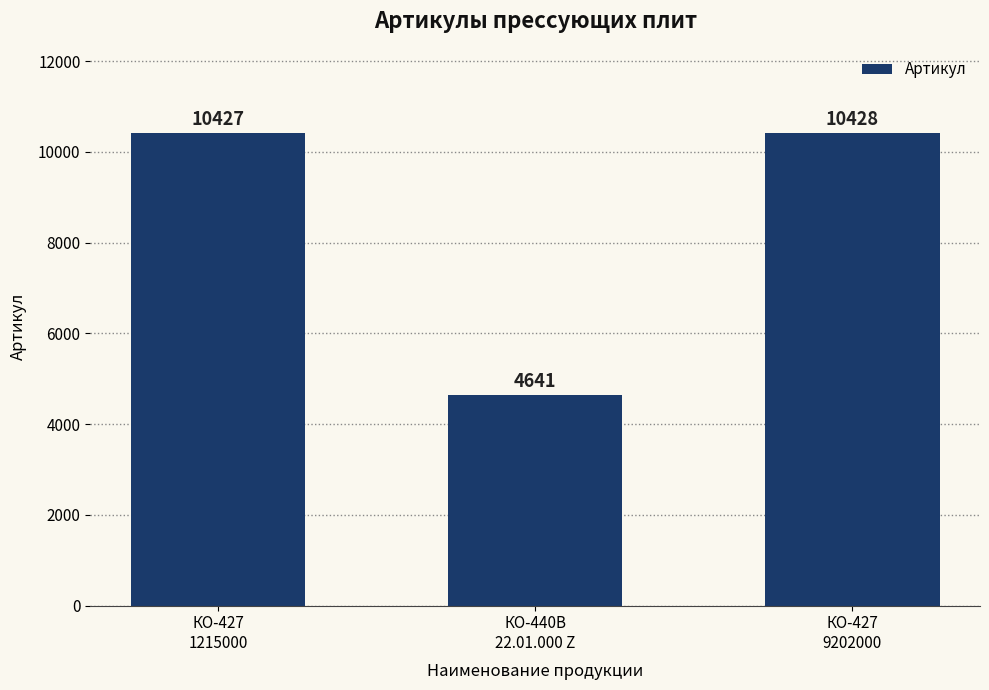

What is the average value?

8499